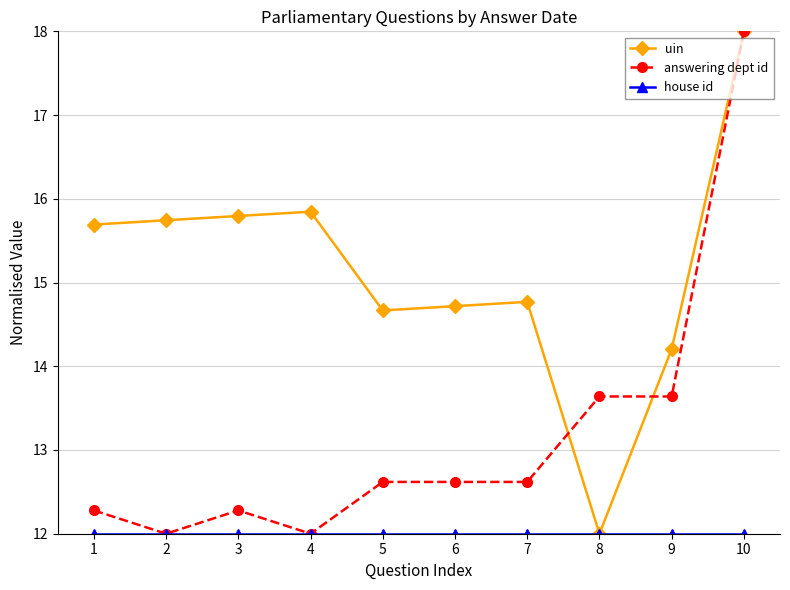

What is the average value of the answering dept id series?

13.2